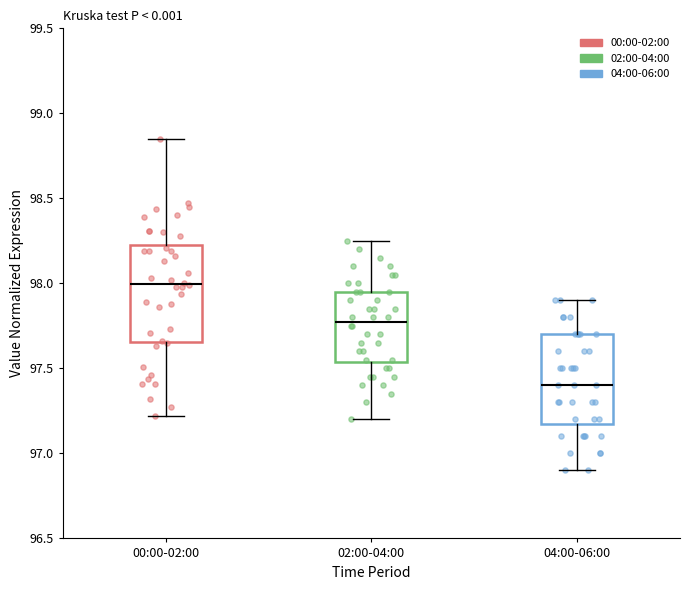

Reading left to right, read every box against the y-axis: the position of its median line, the range the box covers, and the ends of its whiskers. The values are not printed on the chart, so give them approximately, as read against the axis.

00:00-02:00: median 98.00, box 97.65 to 98.25, whiskers 97.20 to 98.85
02:00-04:00: median 97.80, box 97.55 to 97.95, whiskers 97.20 to 98.25
04:00-06:00: median 97.40, box 97.20 to 97.70, whiskers 96.90 to 97.90